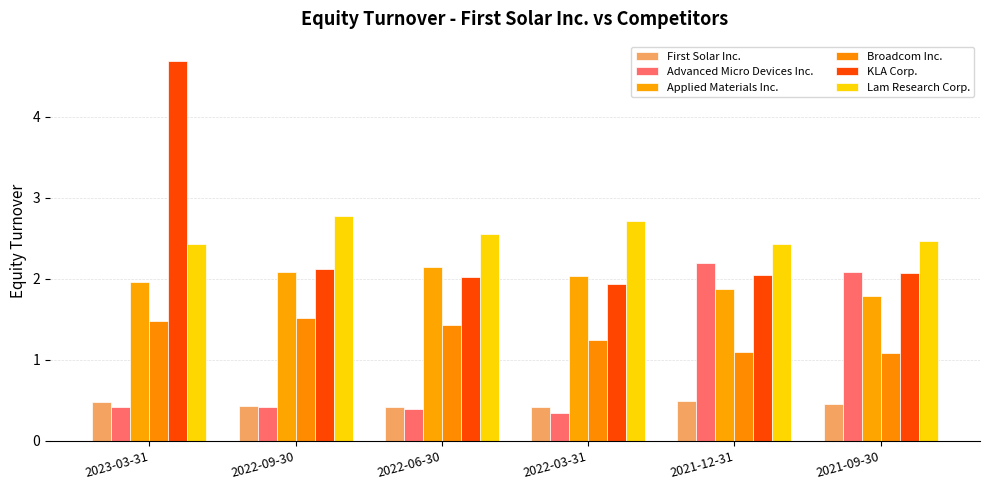

Count the number of data series in this chart.

6